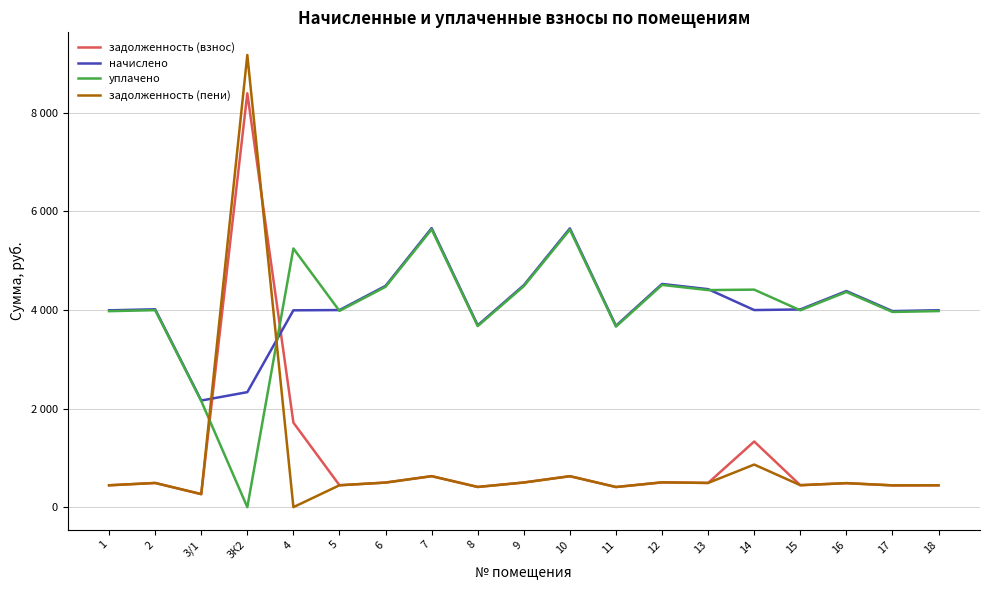

Which series has the largest total across all categories?

начислено